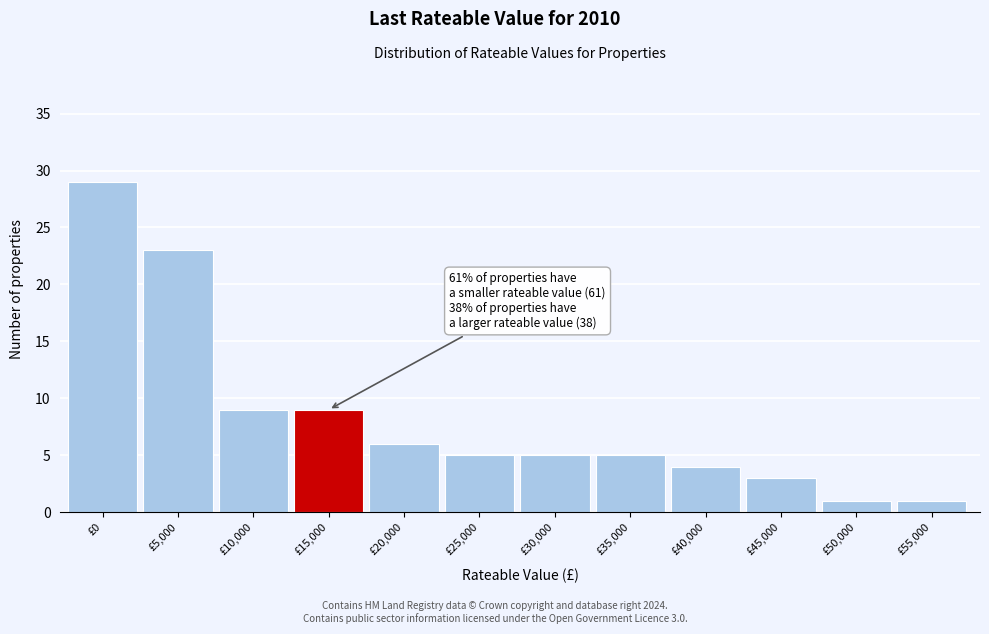

Reading left to right, what are all the values shown in this chart?

29	23	9	9	6	5	5	5	4	3	1	1